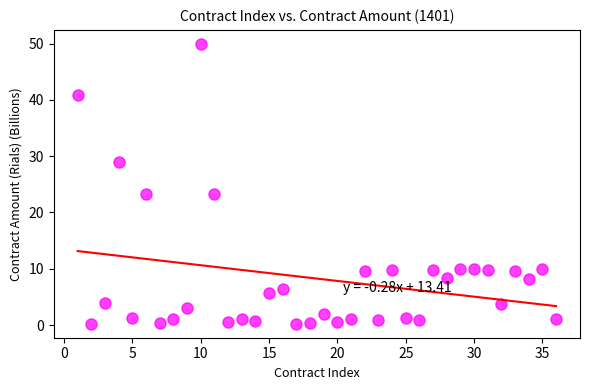

What is the range of Y values (max minus min)?

49.7